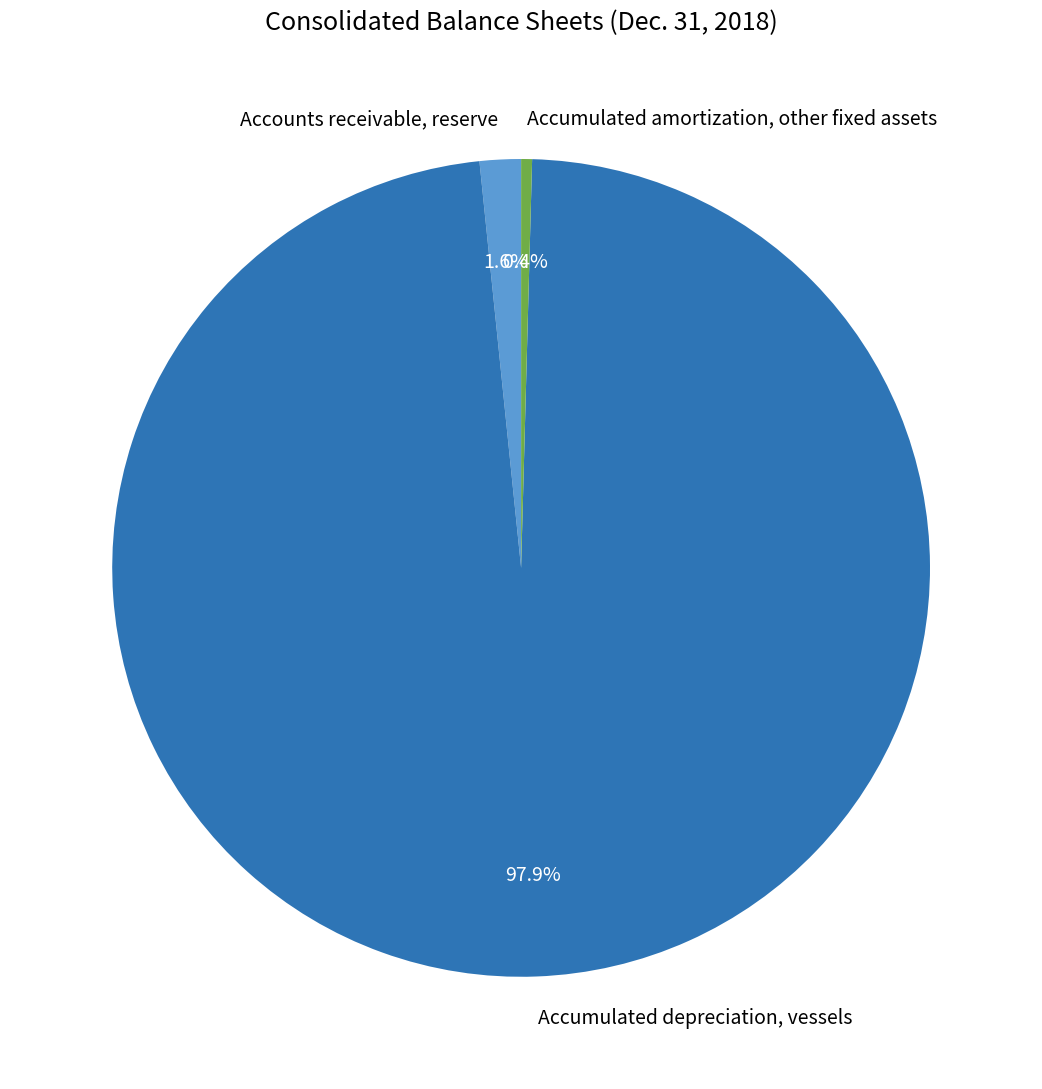

Does any single category account for the majority?

Yes